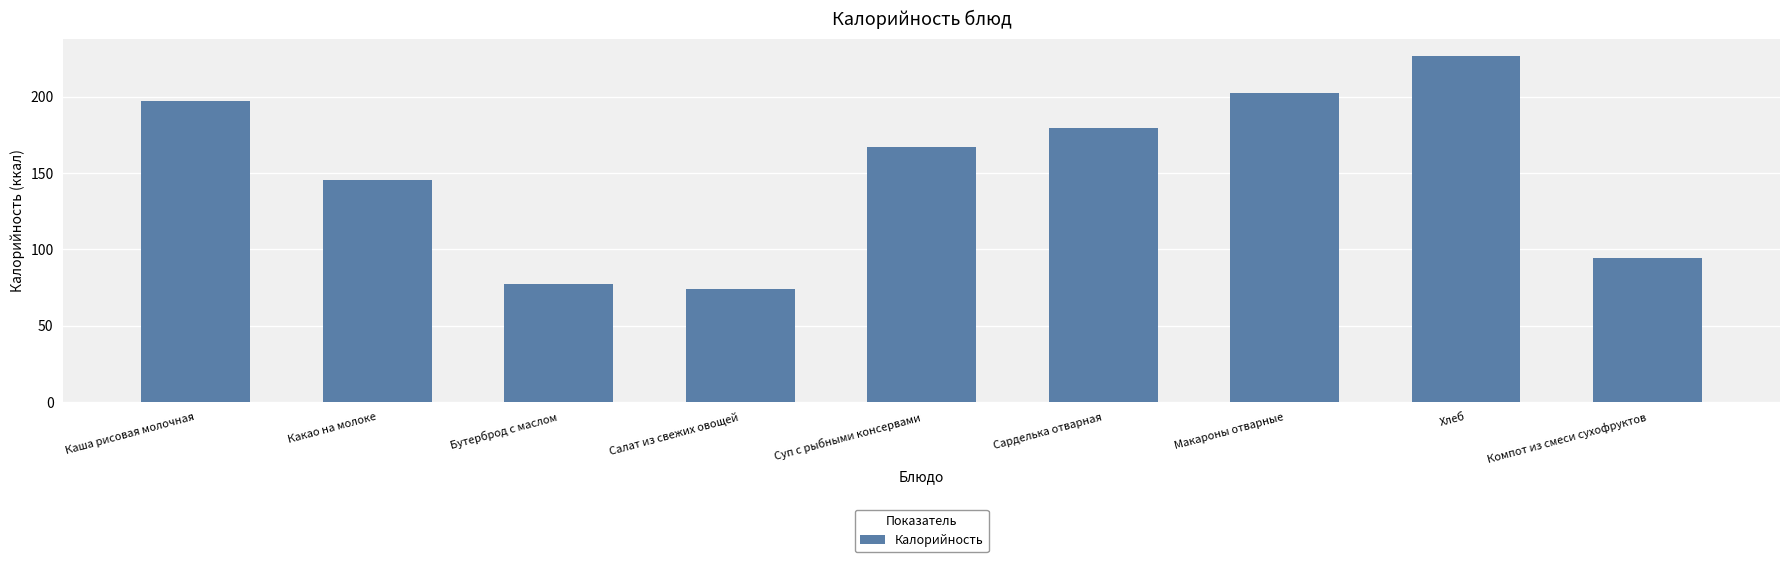

Approximately how many times larger is the value at Макароны отварные compared to Салат из свежих овощей?

2.7